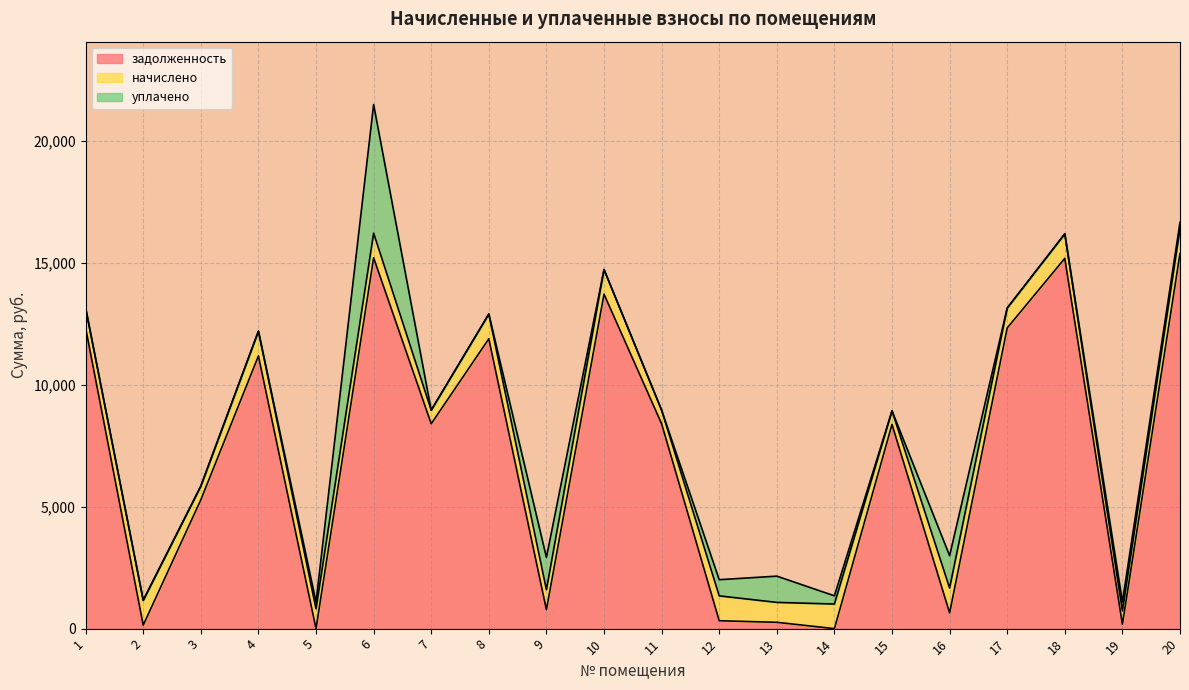

At which category is the sum across all series the highest?

6